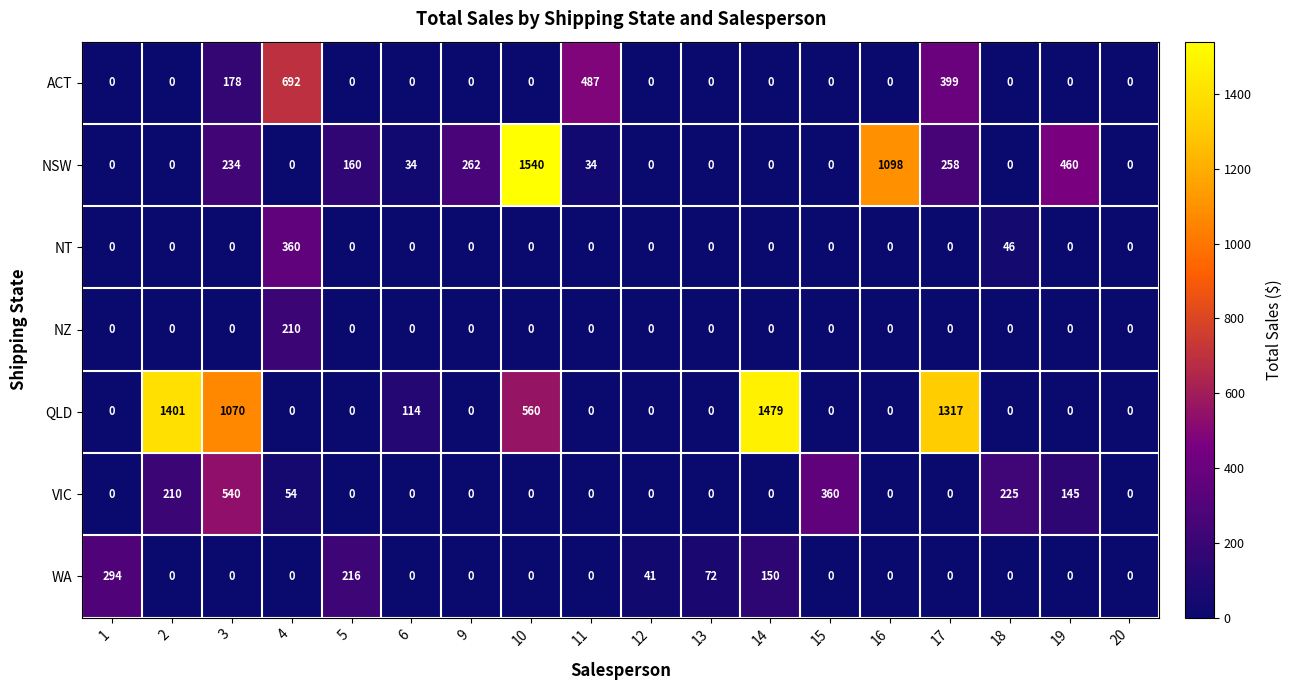

List the series in order of their peak value, lowest first.

NZ, WA, NT, VIC, ACT, QLD, NSW